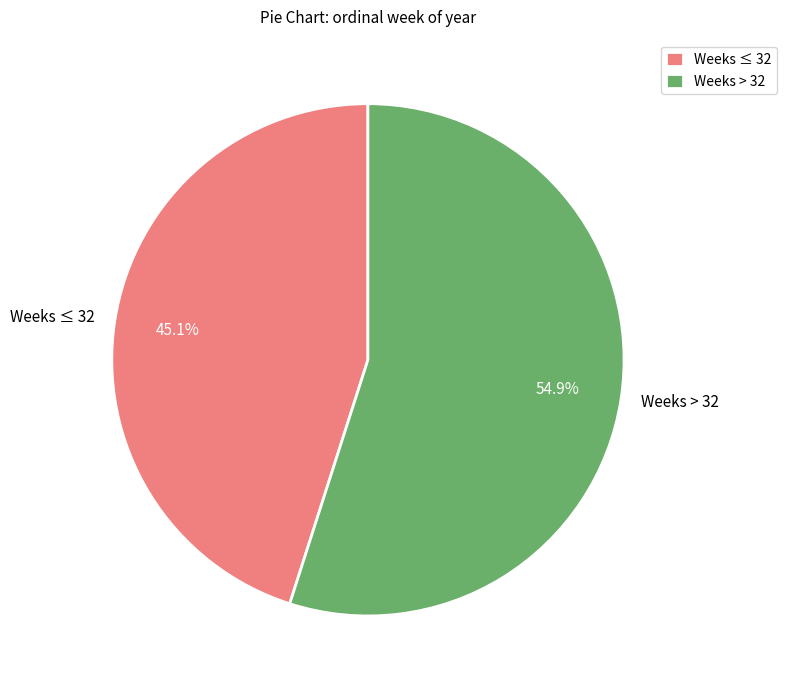

Rank the categories by value from lowest to highest.

Weeks ≤ 32, Weeks > 32